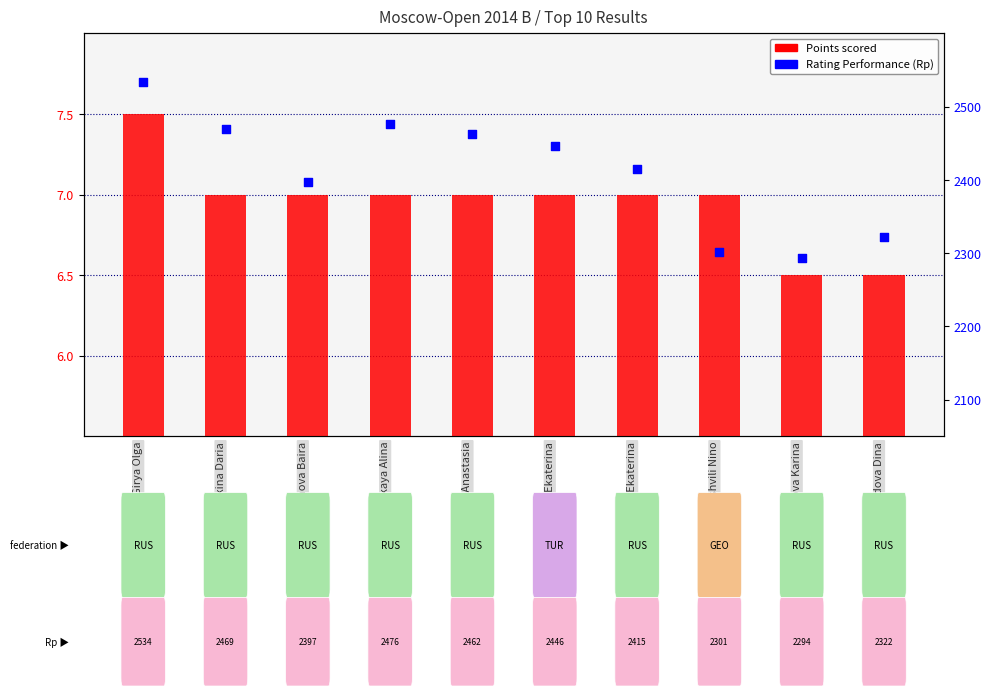

Which series contains the lowest Y value?

Points scored